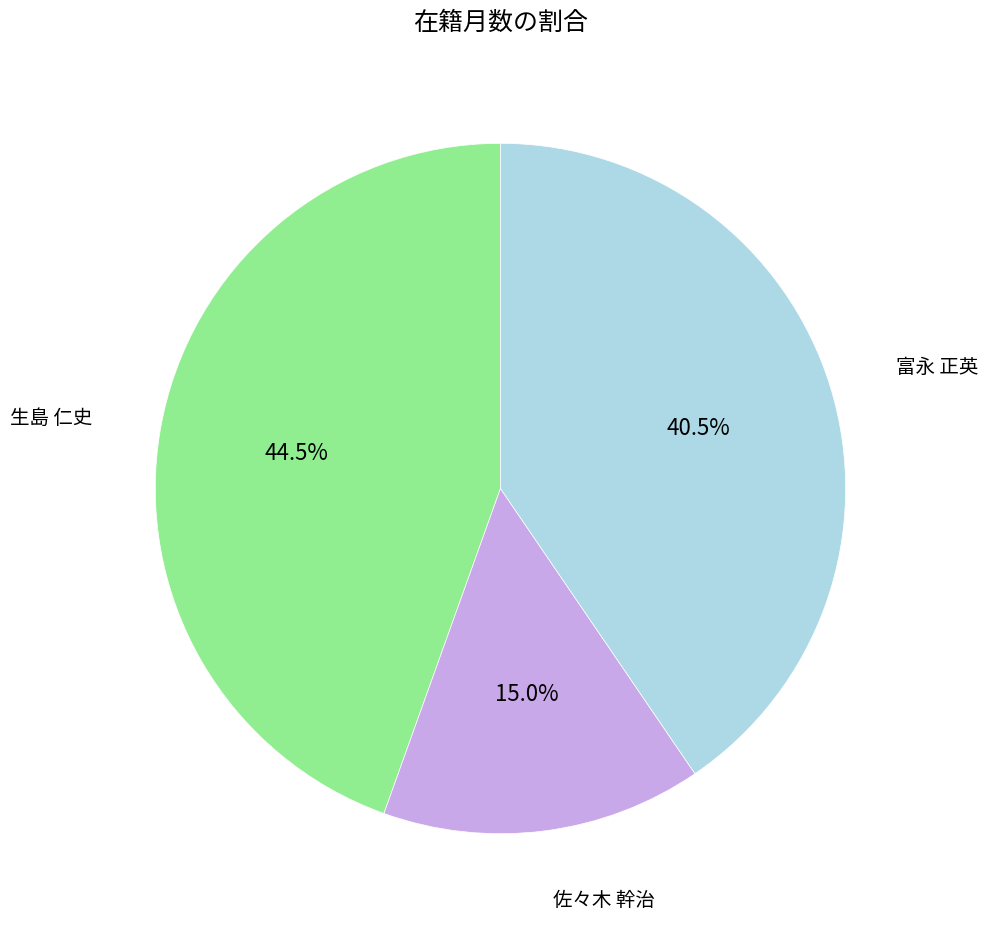

Is there any slice that represents more than half of the pie?

No